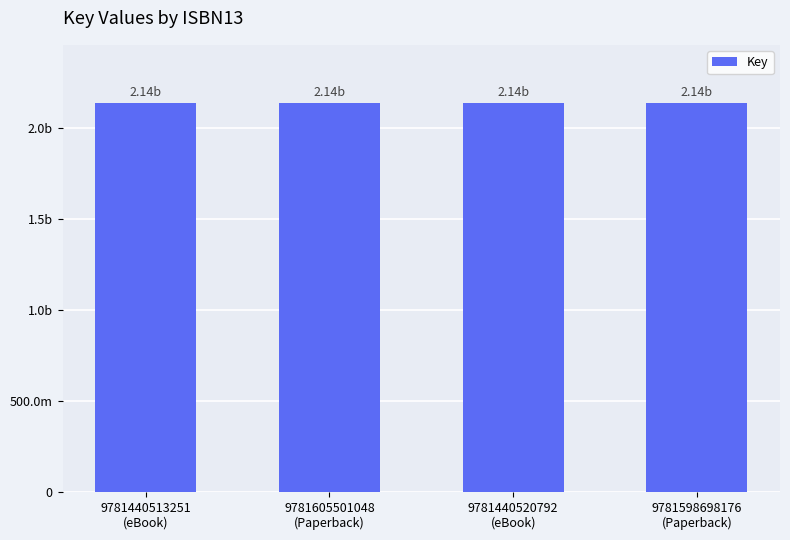

What is the greatest value displayed?

2137706870